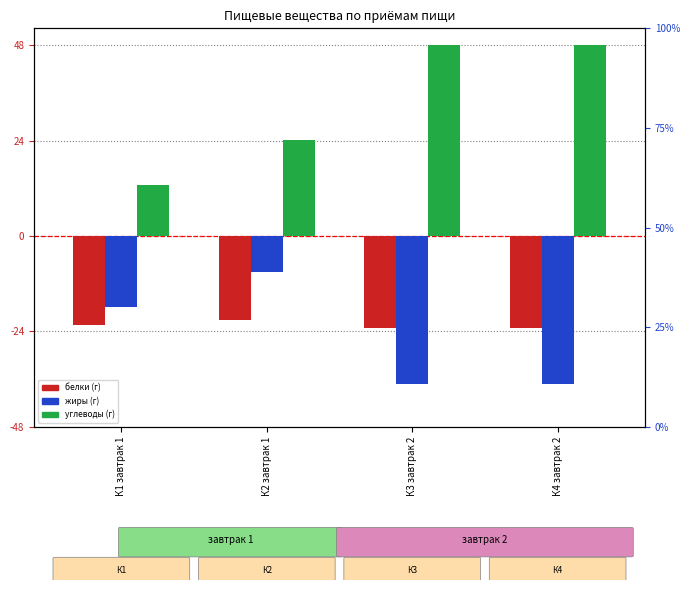

What is the spread (max minus min) of values at К3 завтрак 2?

84.8